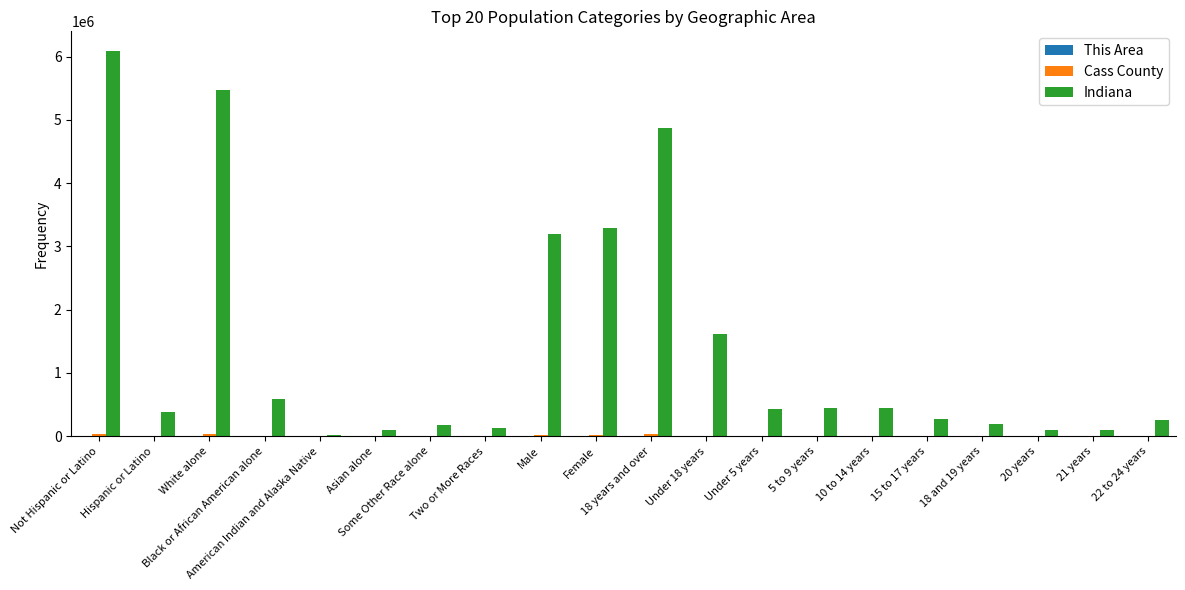

What is the total value across all series at Female?

3314295